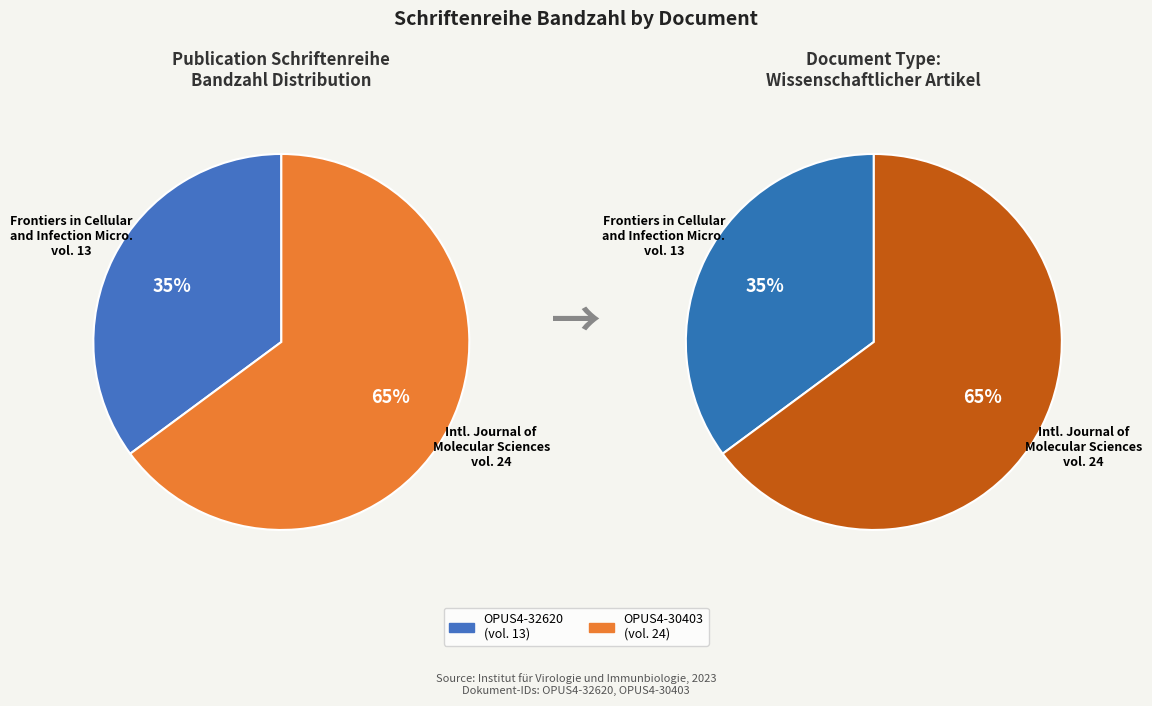

Is it true that OPUS4-32620 is 35% of the pie?

True